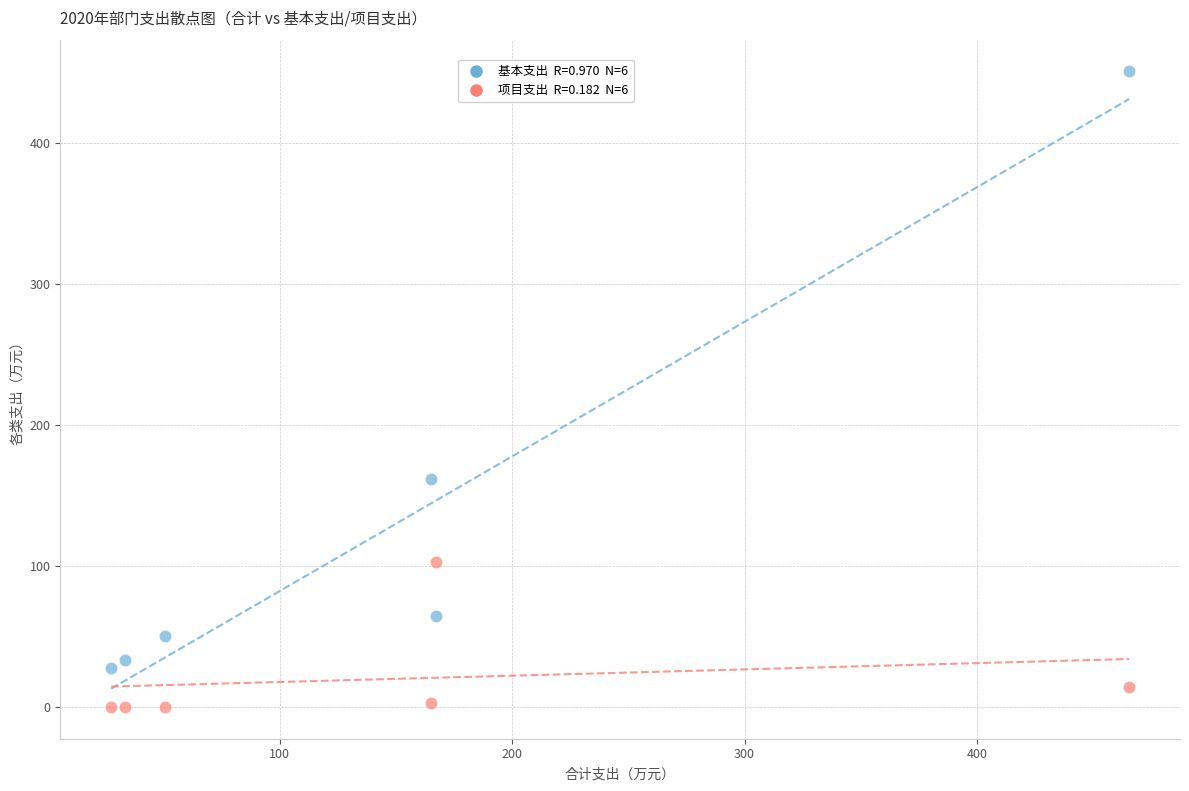

Across all series, what Y value is closest to 225?

161.8